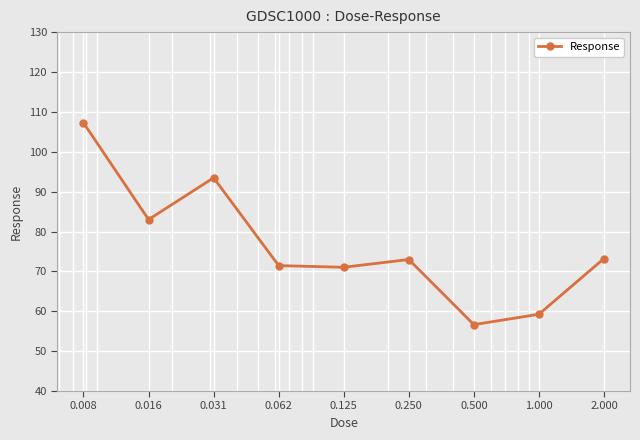

How many points are higher than both their immediate neighbors (excluding endpoints)?

2